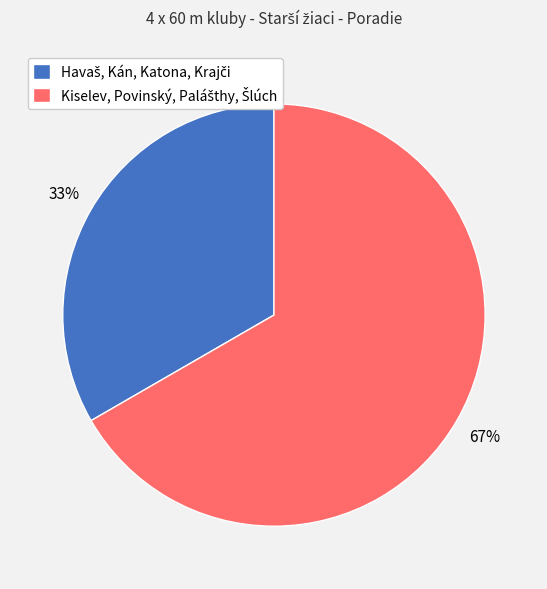

Is there any slice that represents more than half of the pie?

Yes